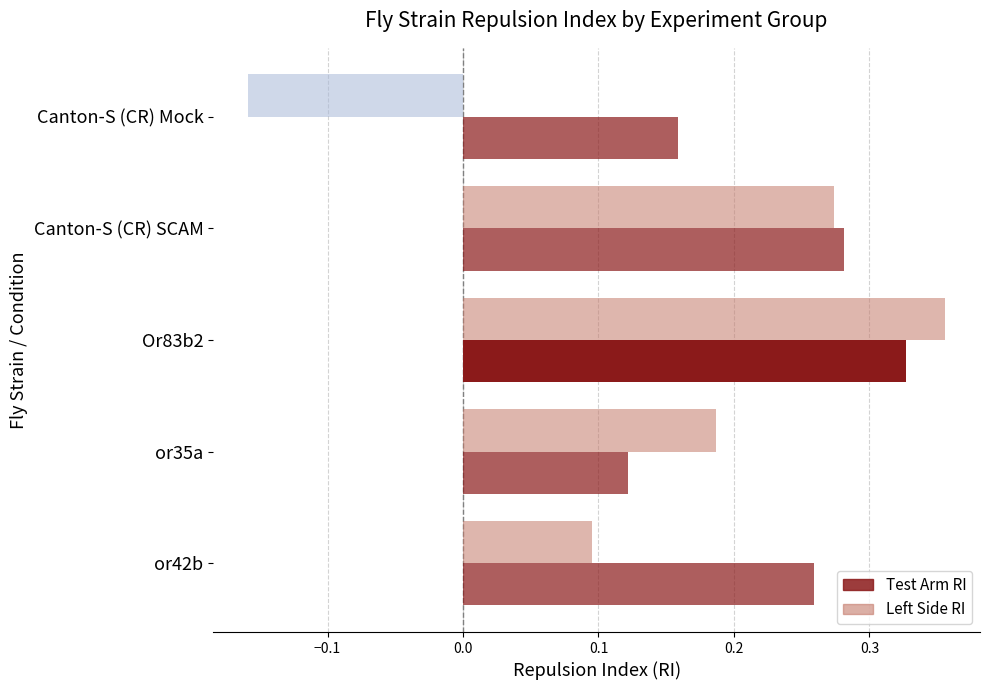

What is the label of the 4th bar from the left?

or35a